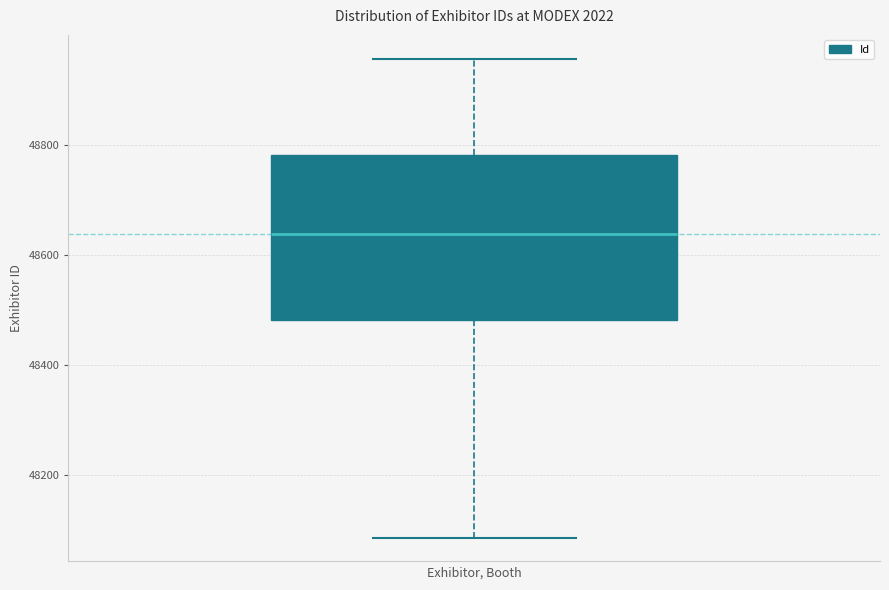

Transcribe this box plot: give where the median line is, the range the box spans, and where the two whiskers end, as read against the y-axis. The values are not printed on the chart, so give them approximately, as read against the axis.

median 48640, box 48480 to 48780, whiskers 48080 to 48960